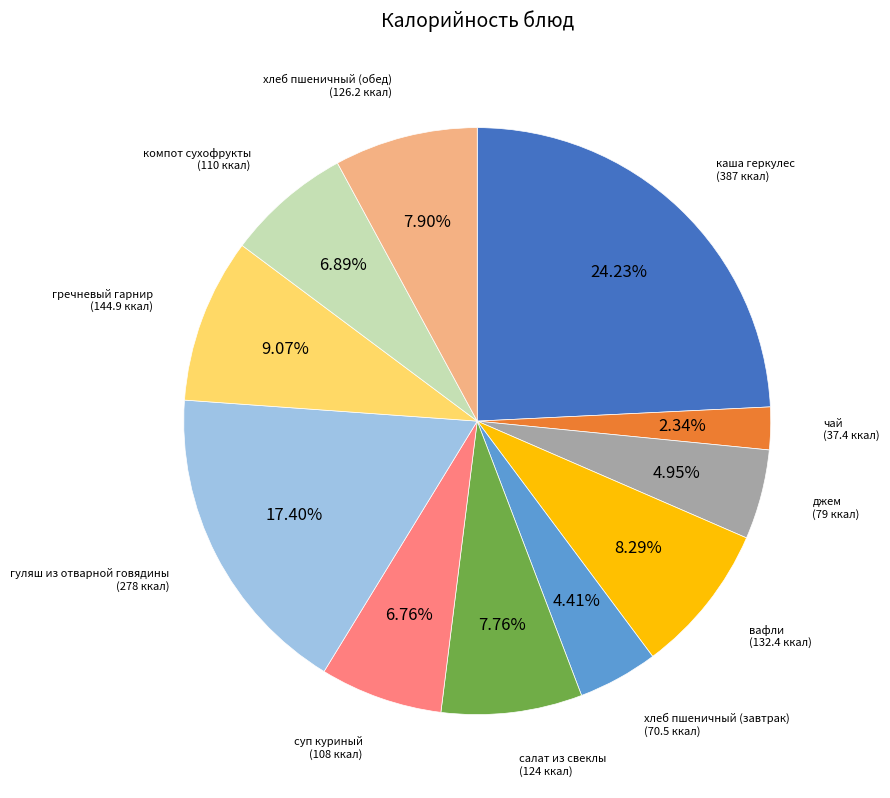

Does any single category account for the majority?

No